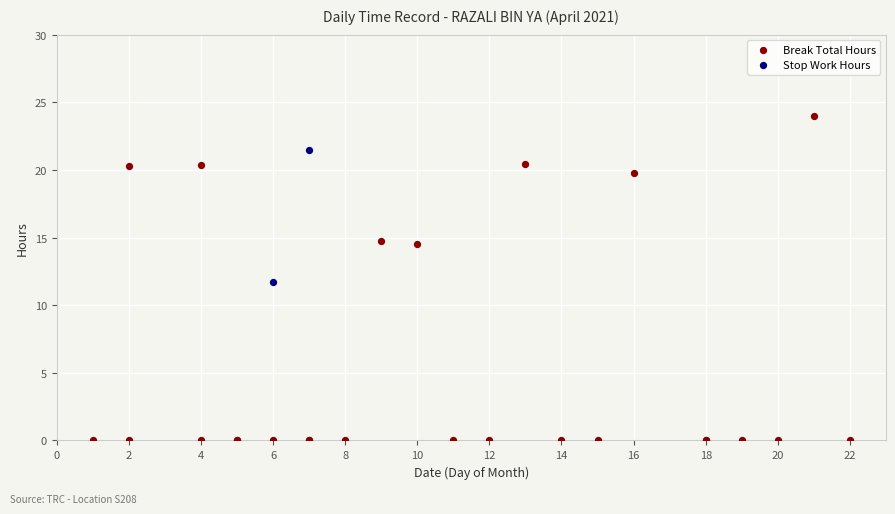

Which series contains the lowest Y value?

Break Total Hours